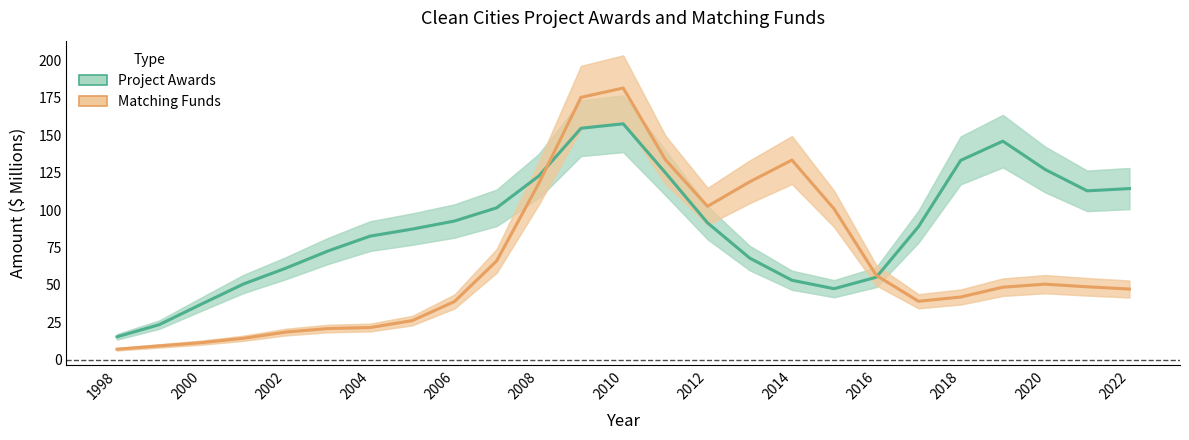

What is the sum of all Matching Funds values?

1629.6